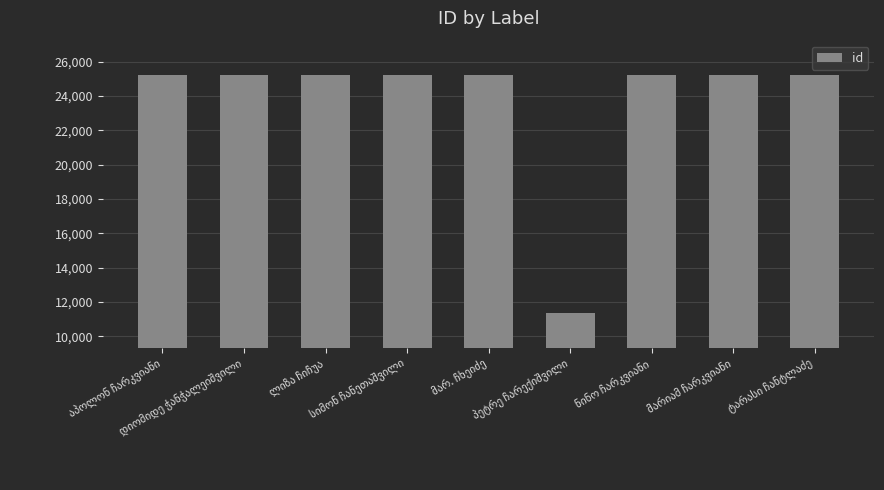

What is the value of the 6th bar from the left?

11329